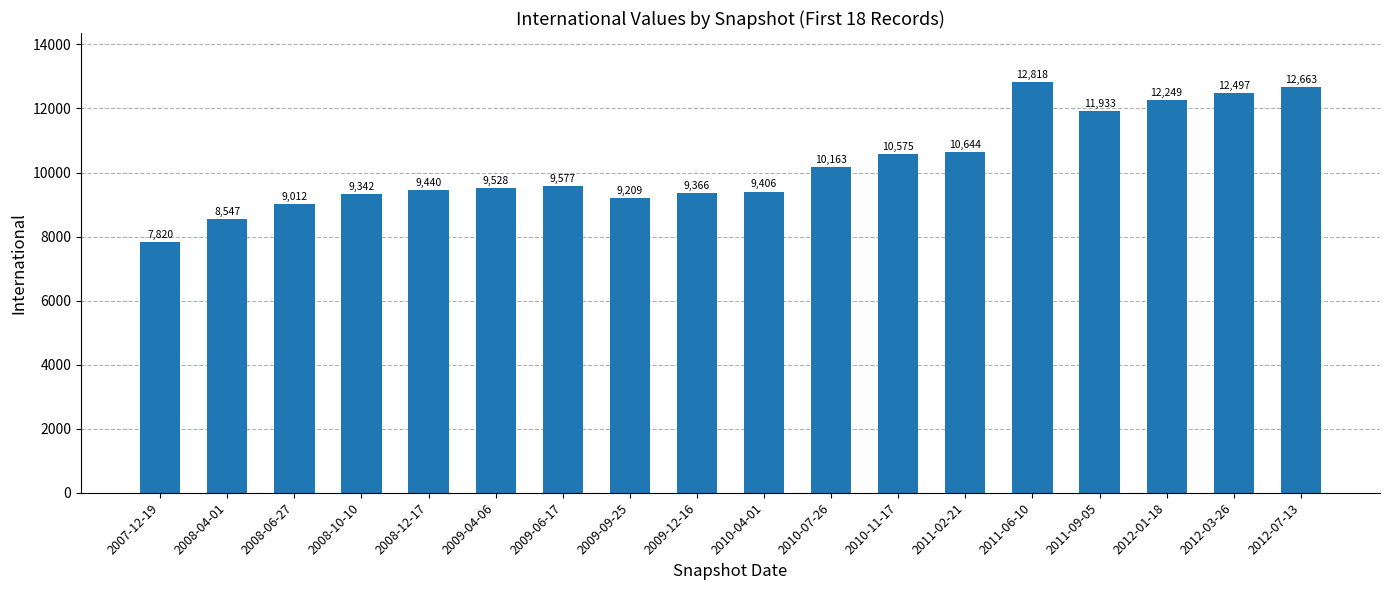

Reading left to right, transcribe all the data shown in this chart.

2007-12-19=7820	2008-04-01=8547	2008-06-27=9012	2008-10-10=9342	2008-12-17=9440	2009-04-06=9528	2009-06-17=9577	2009-09-25=9209	2009-12-16=9366	2010-04-01=9406	2010-07-26=10163	2010-11-17=10575	2011-02-21=10644	2011-06-10=12818	2011-09-05=11933	2012-01-18=12249	2012-03-26=12497	2012-07-13=12663